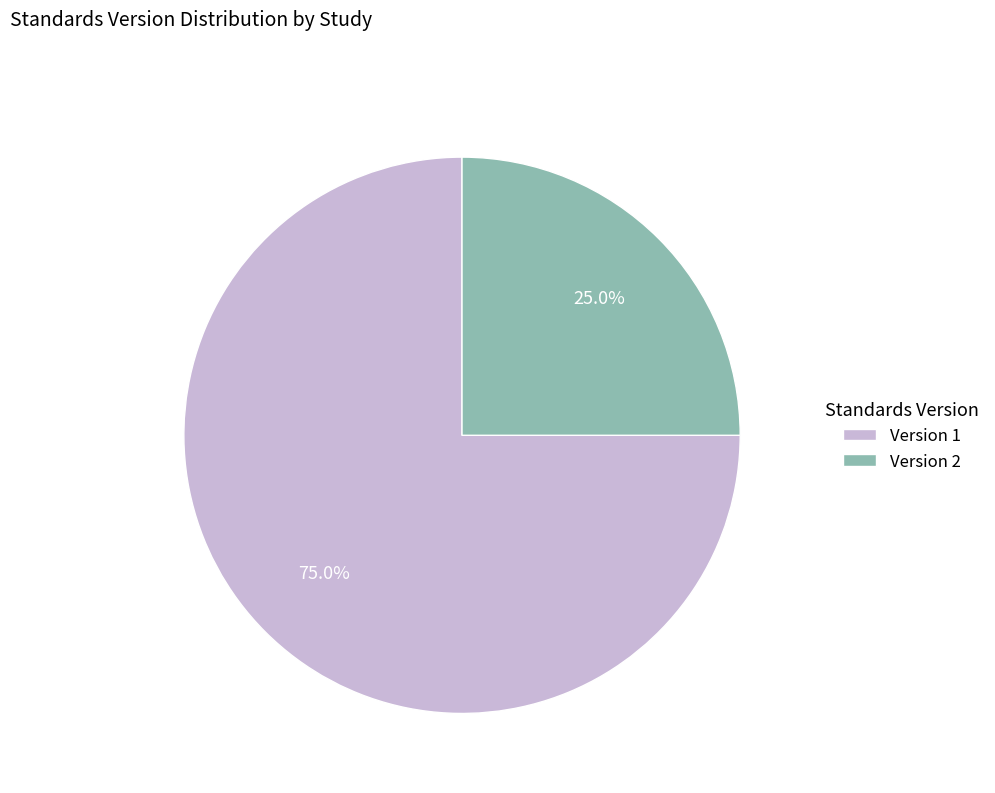

Approximately how many times larger is the value at Version 2 compared to Version 1?

0.3